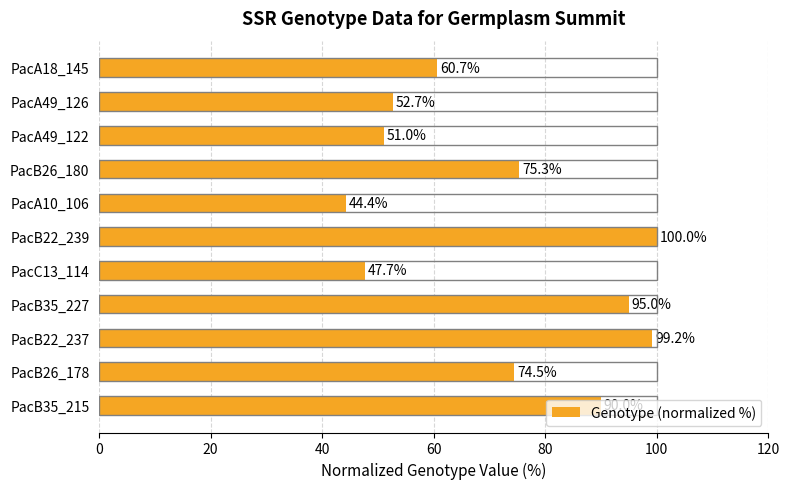

Which category has the highest value across all series?

PacB22_239